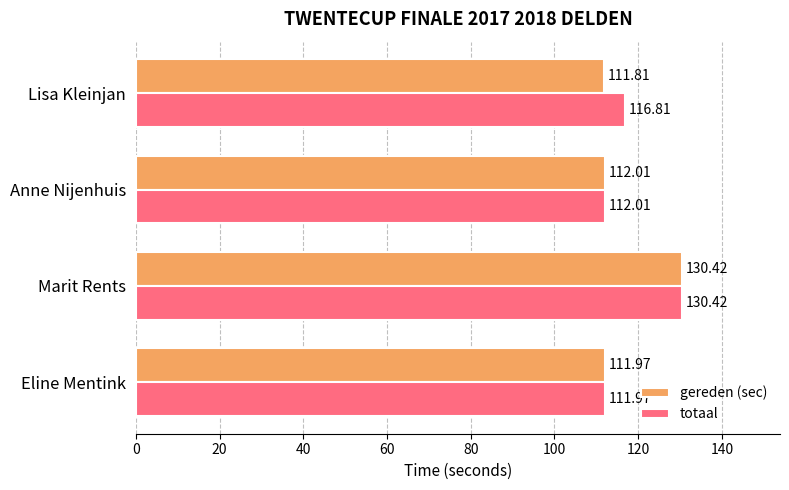

Between Marit Rents and Lisa Kleinjan, which series saw the biggest shift?

gereden (sec)